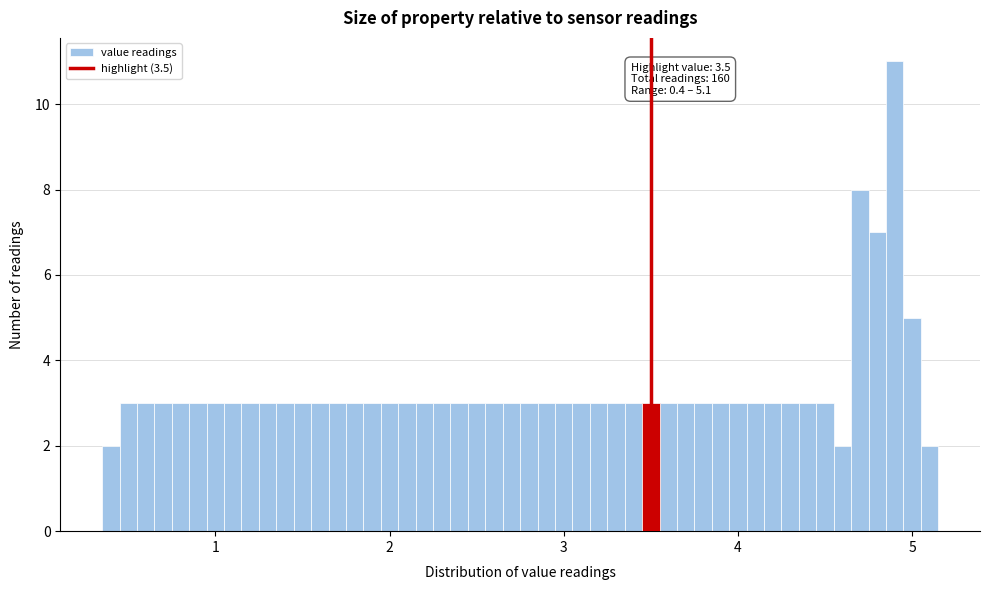

Around what value on the x-axis is the tallest bar? Give the approximate position of its centre, as read against the axis.

4.9